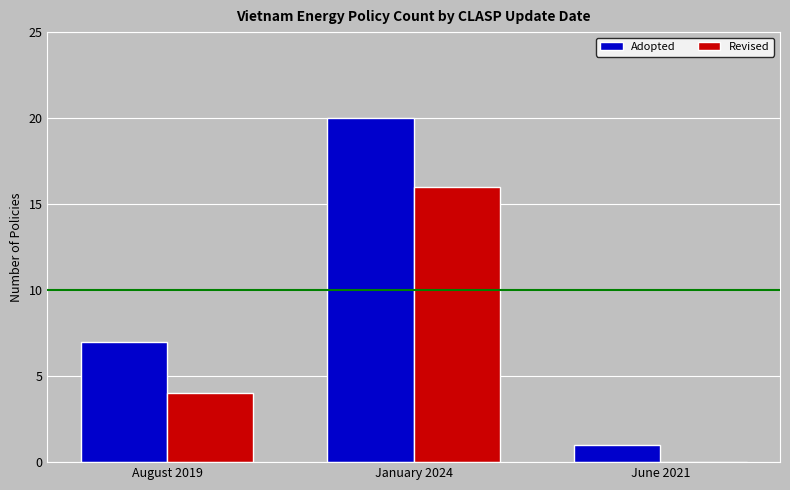

At which category is the sum across all series the highest?

January 2024